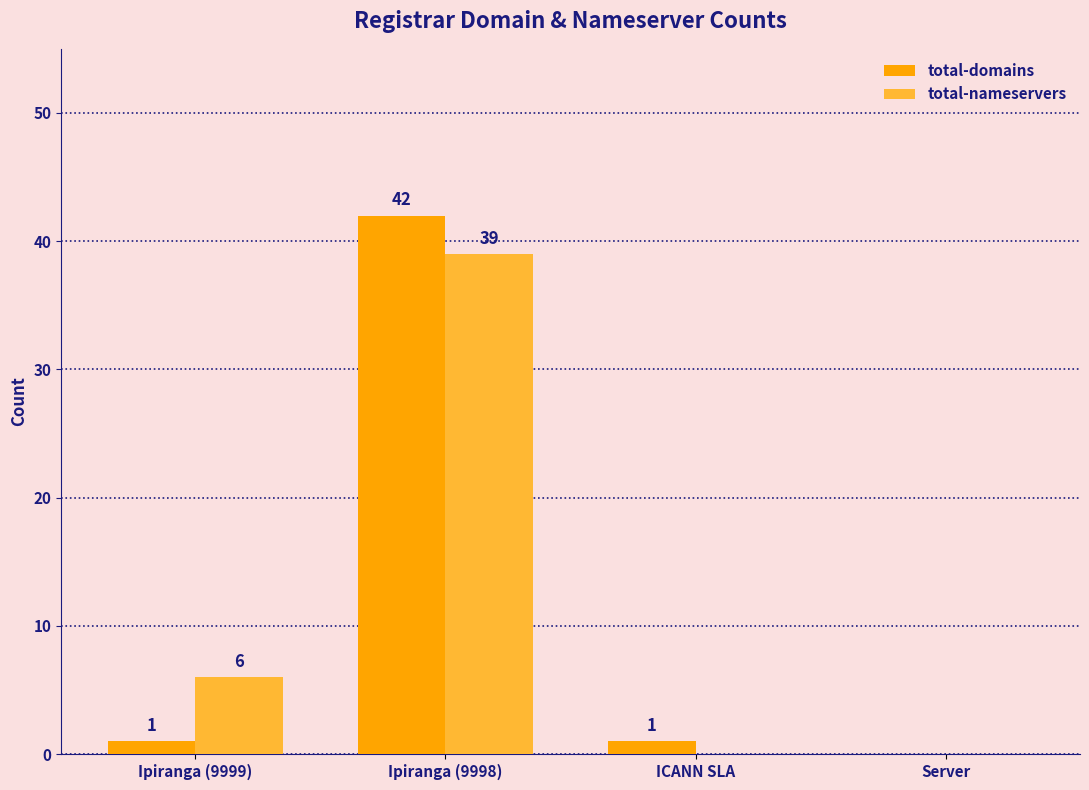

At which category is the sum across all series the highest?

Ipiranga (9998)